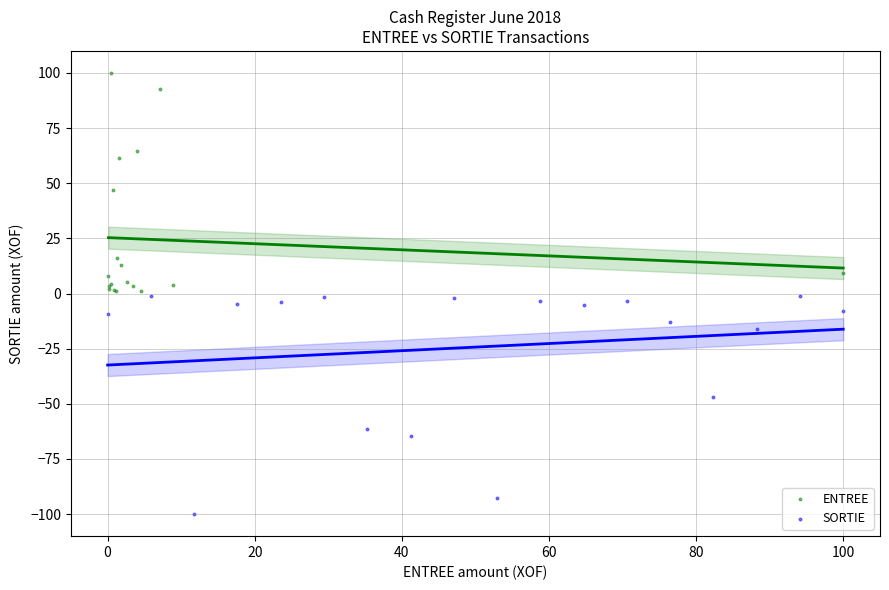

Which series contains the lowest Y value?

SORTIE